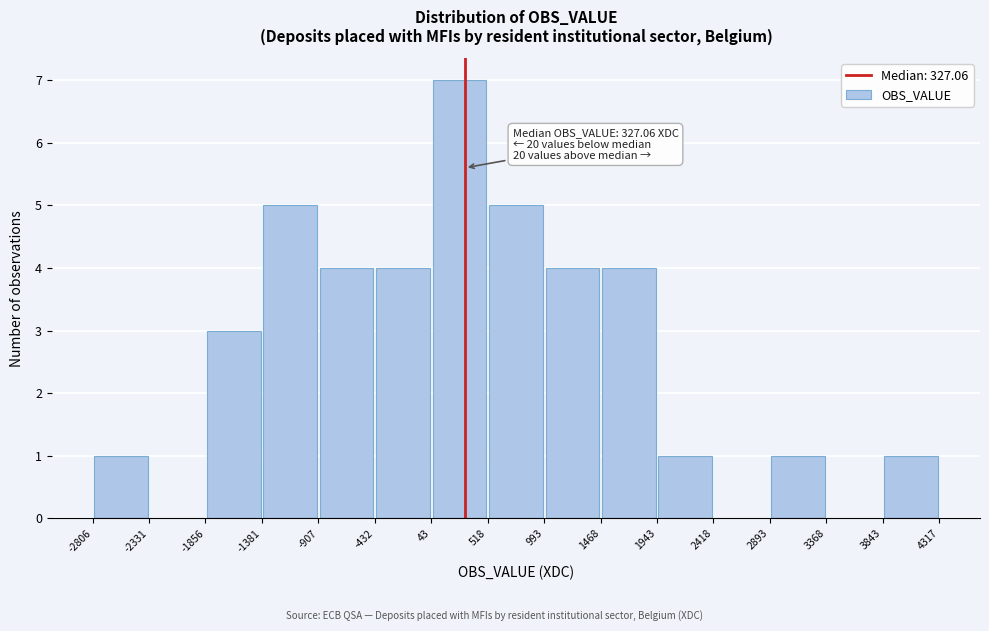

Over which range of the x-axis is the bar tallest?

43 to 518